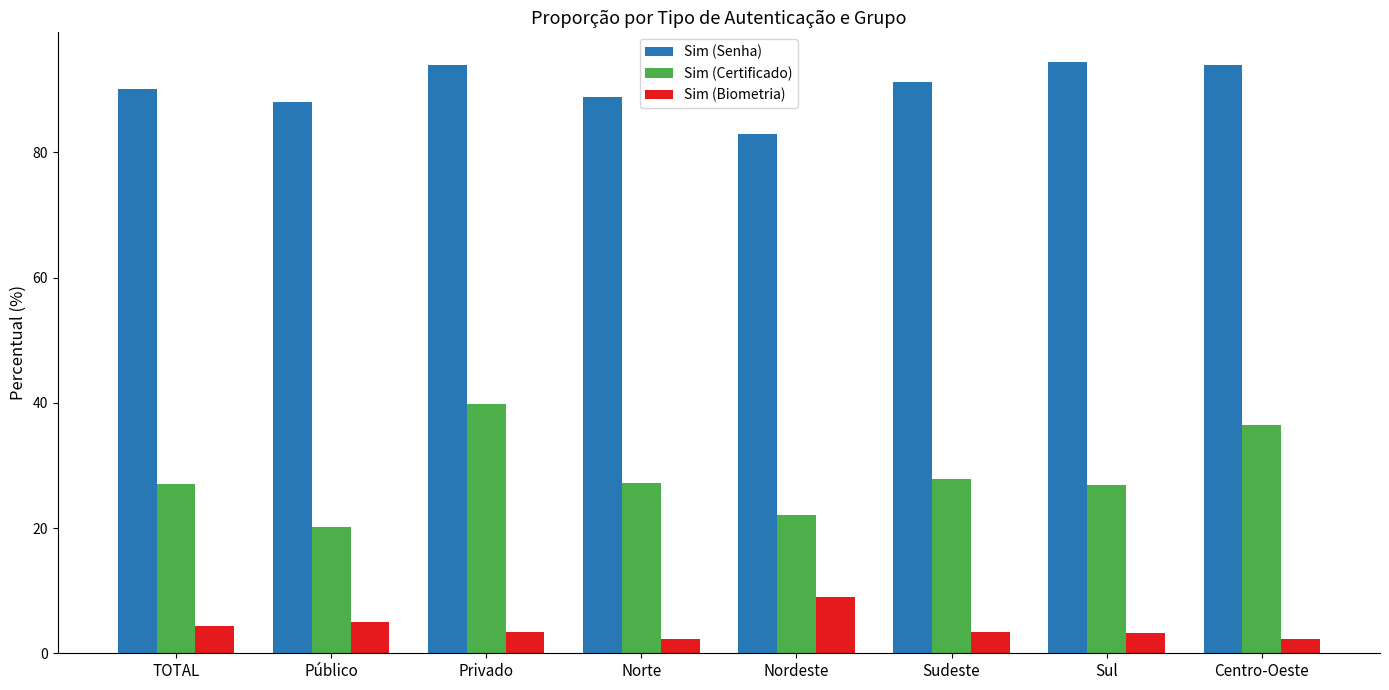

What is the greatest value displayed?

94.4